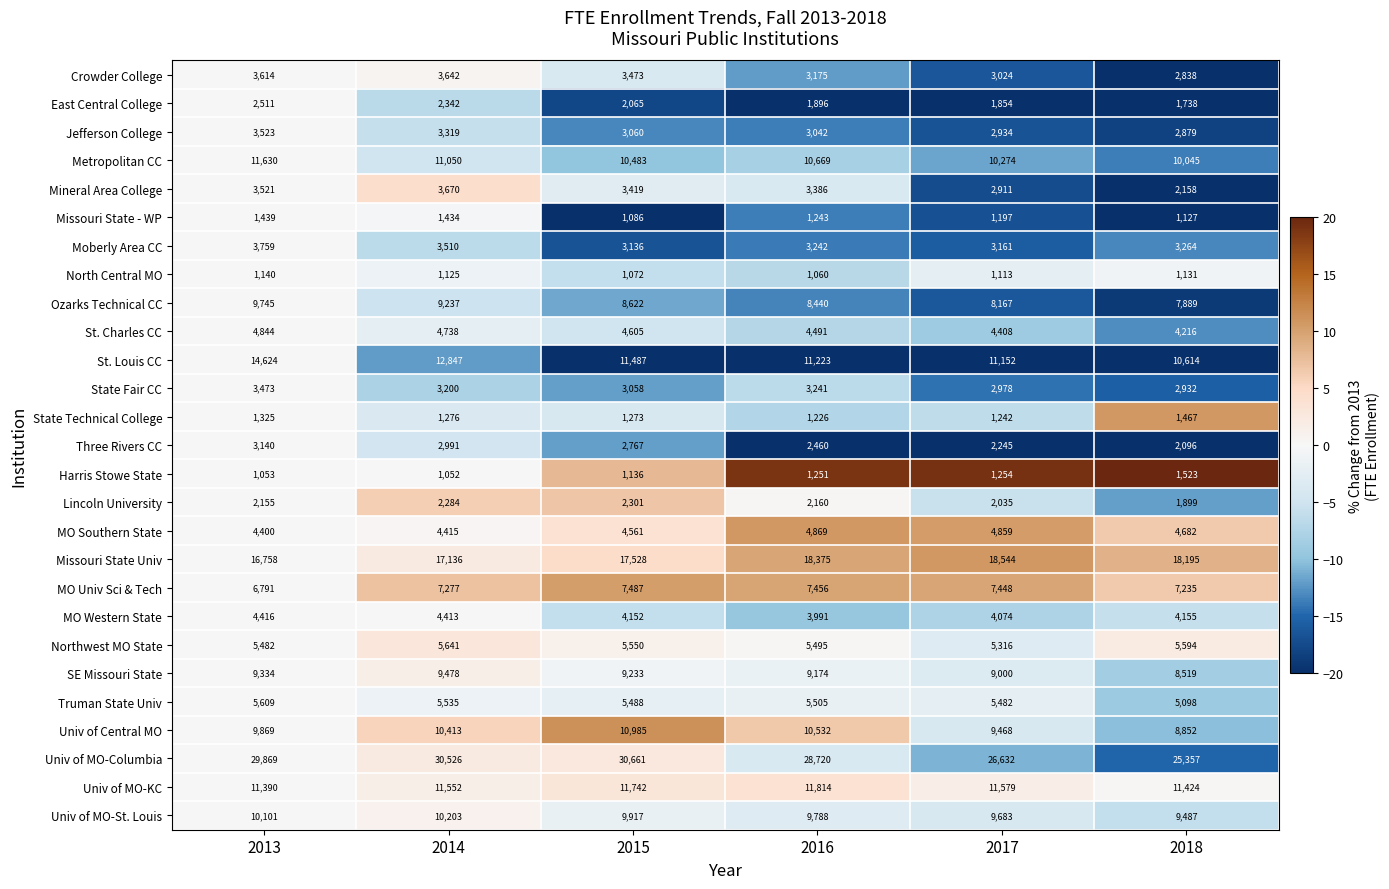

Where does the St. Charles CC series first go above 4605?

2013